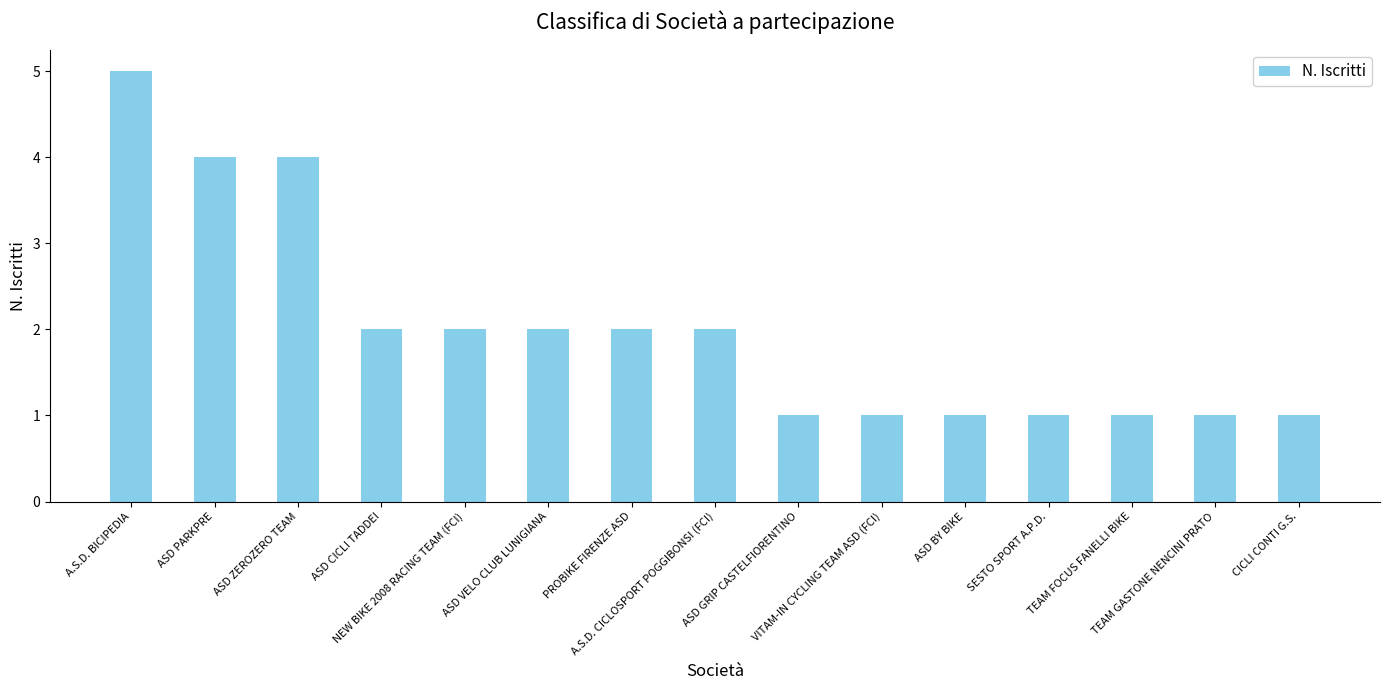

What is the greatest value displayed?

5